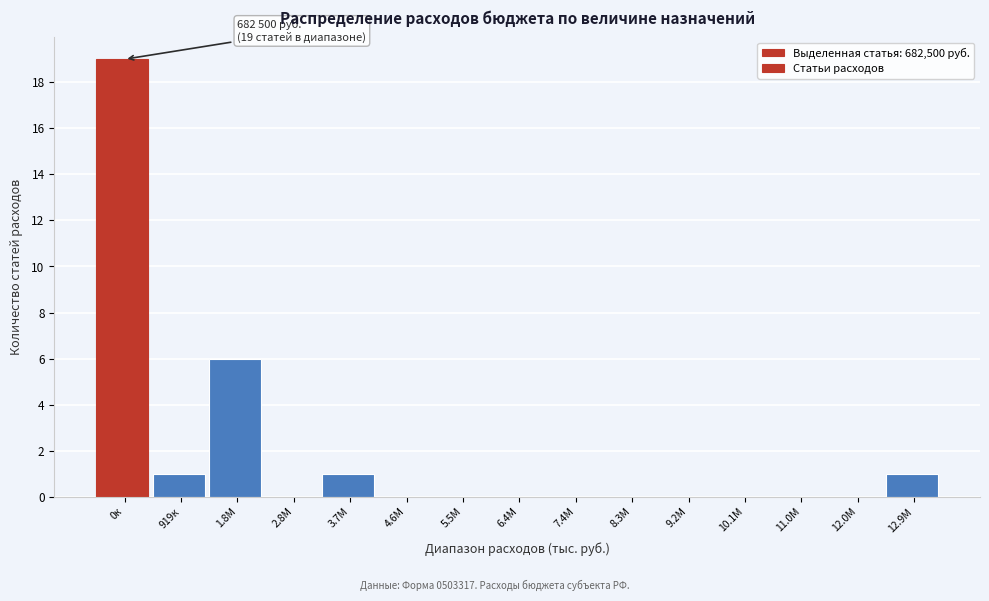

Reading left to right, extract all data points from this chart.

0к=19	919к=1	1.8М=6	2.8М=0	3.7М=1	4.6М=0	5.5М=0	6.4М=0	7.4М=0	8.3М=0	9.2М=0	10.1М=0	11.0М=0	12.0М=0	12.9М=1